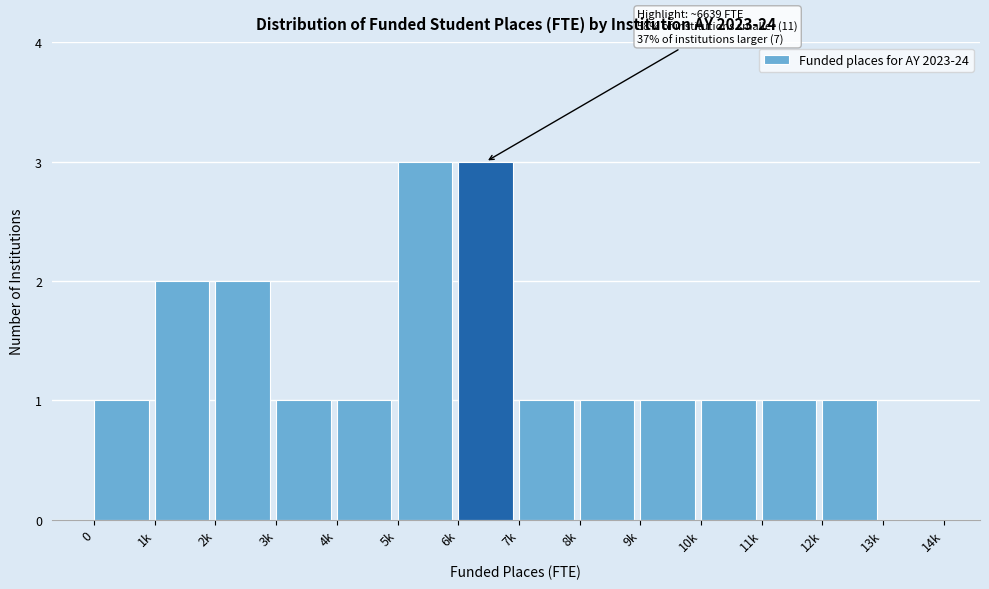

Reading right to left, list all the values displayed in this chart.

13k=0	12k=1	11k=1	10k=1	9k=1	8k=1	7k=1	6k=3	5k=3	4k=1	3k=1	2k=2	1k=2	0=1